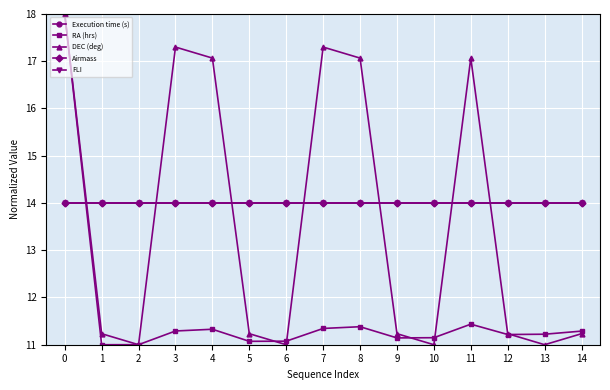

What is the value of the FLI point at the 5th from the left?

14.0